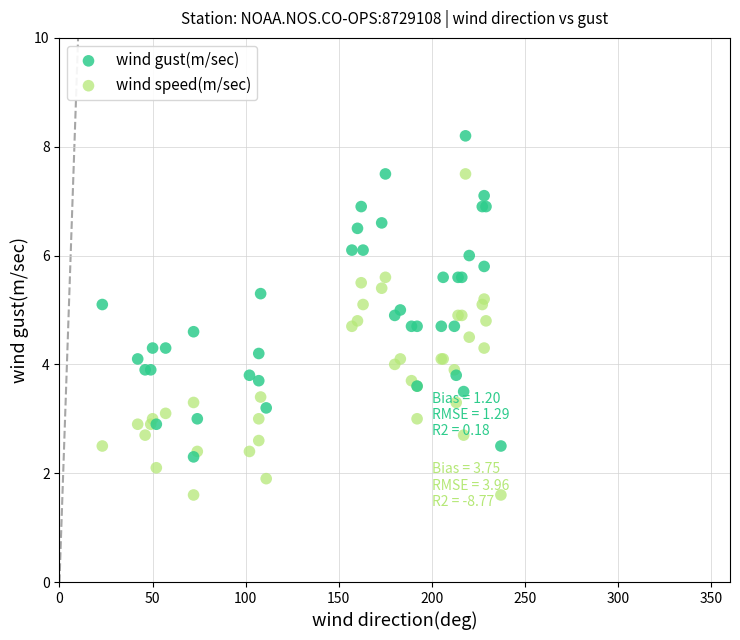

Which series reaches the minimum Y coordinate?

wind speed(m/sec)